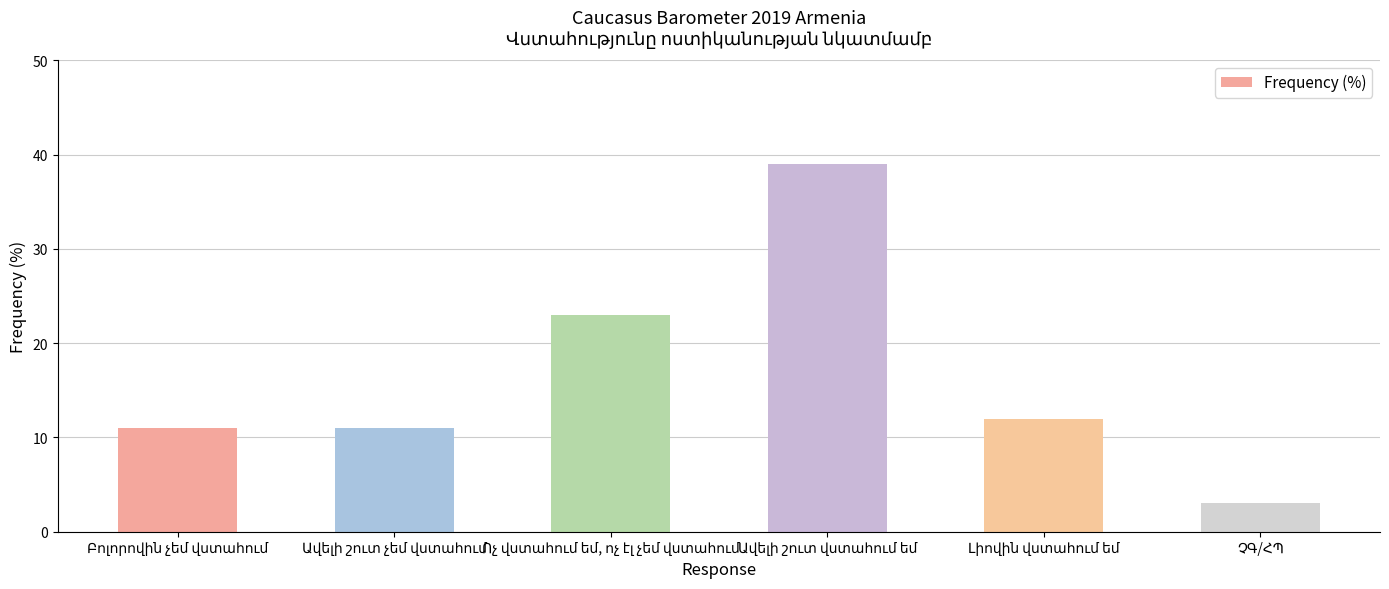

What is the minimum value shown in the chart?

3